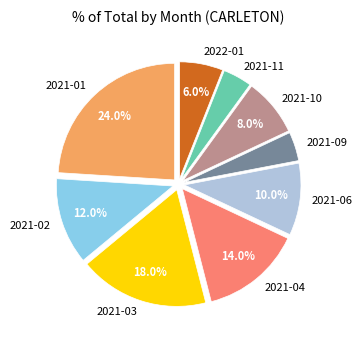

Does 2022-01 account for over 50% of the chart?

No